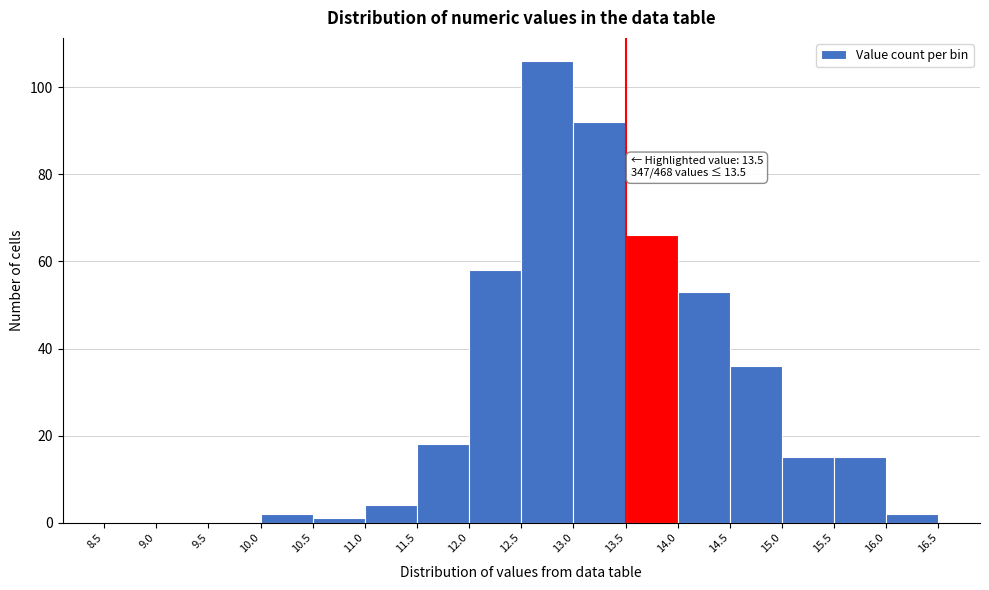

Which range on the x-axis has the tallest bar?

12.5 to 13.0